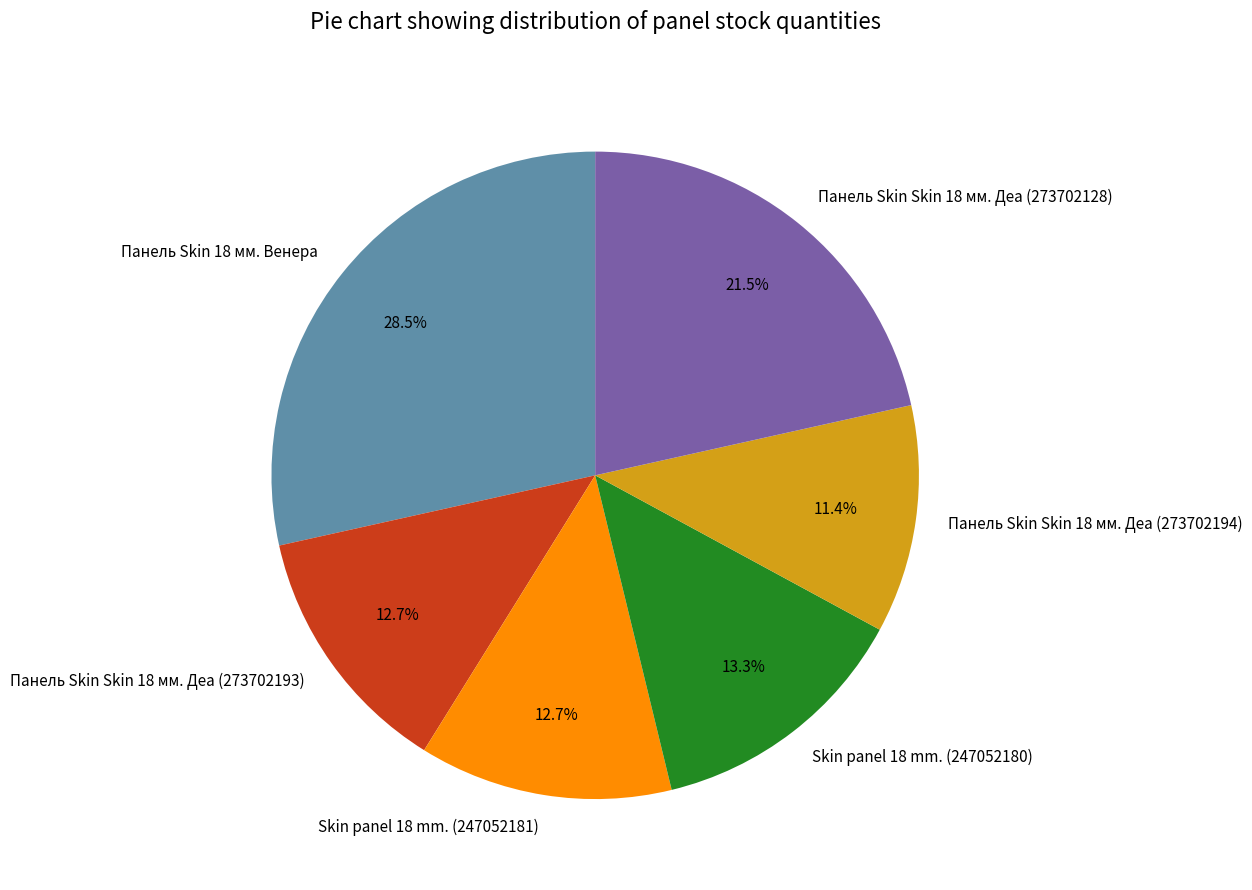

To the nearest percent, what is the difference between the largest and smallest slice percentages?

17%